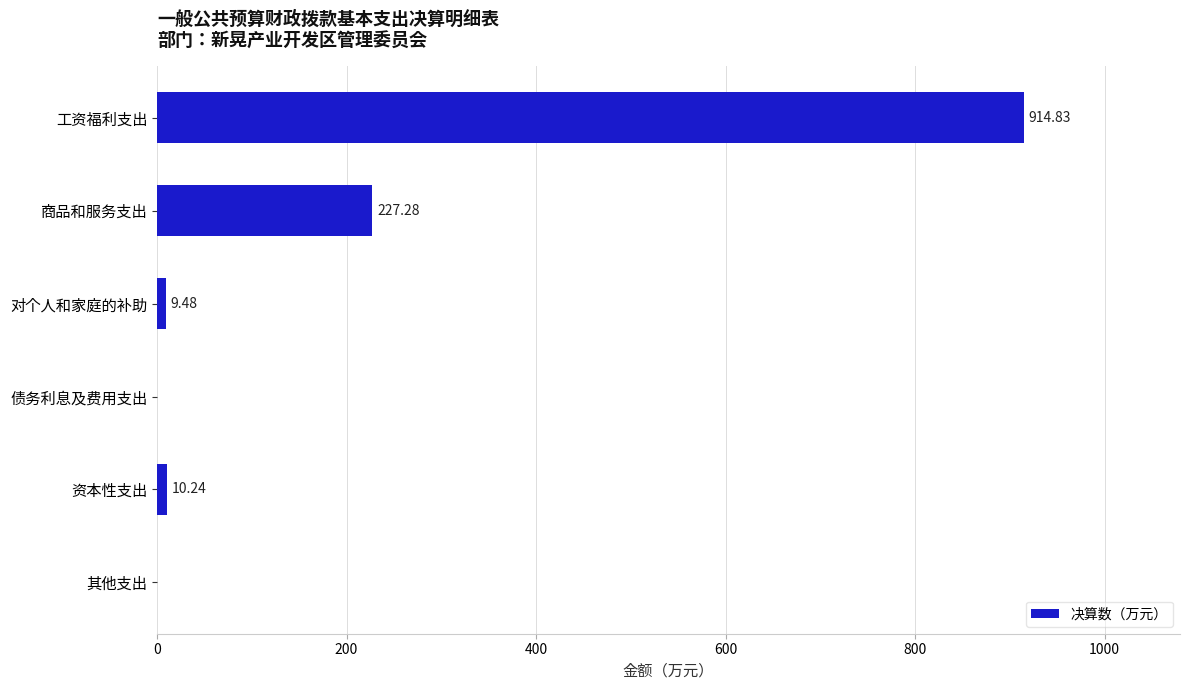

At which label is the value closest to 457?

商品和服务支出